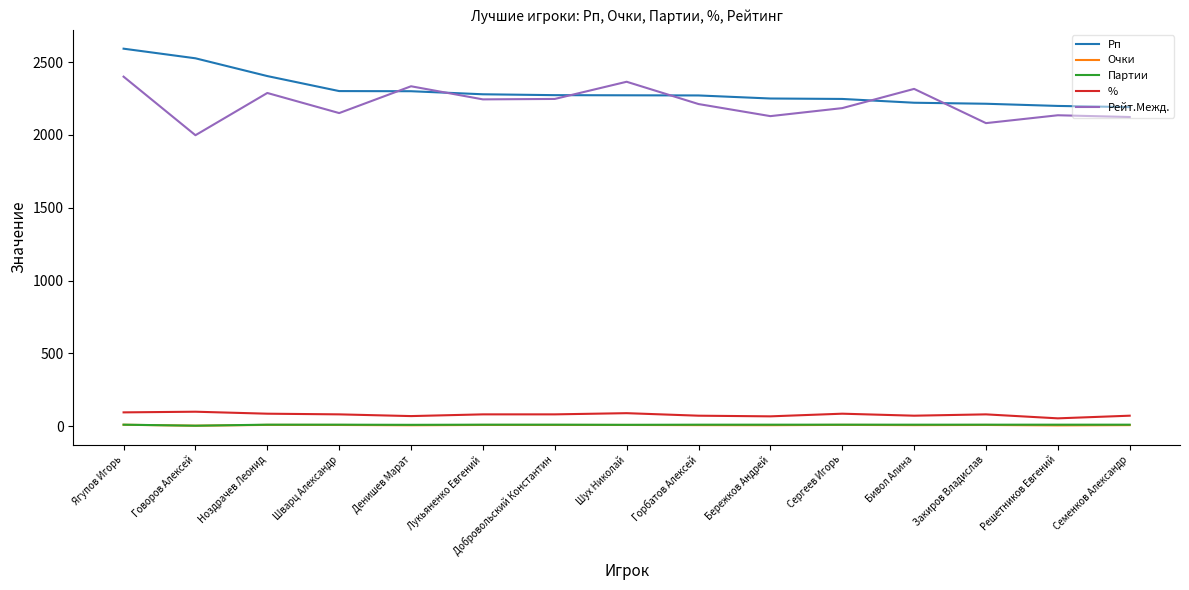

What is the minimum value shown in the chart?

4.0